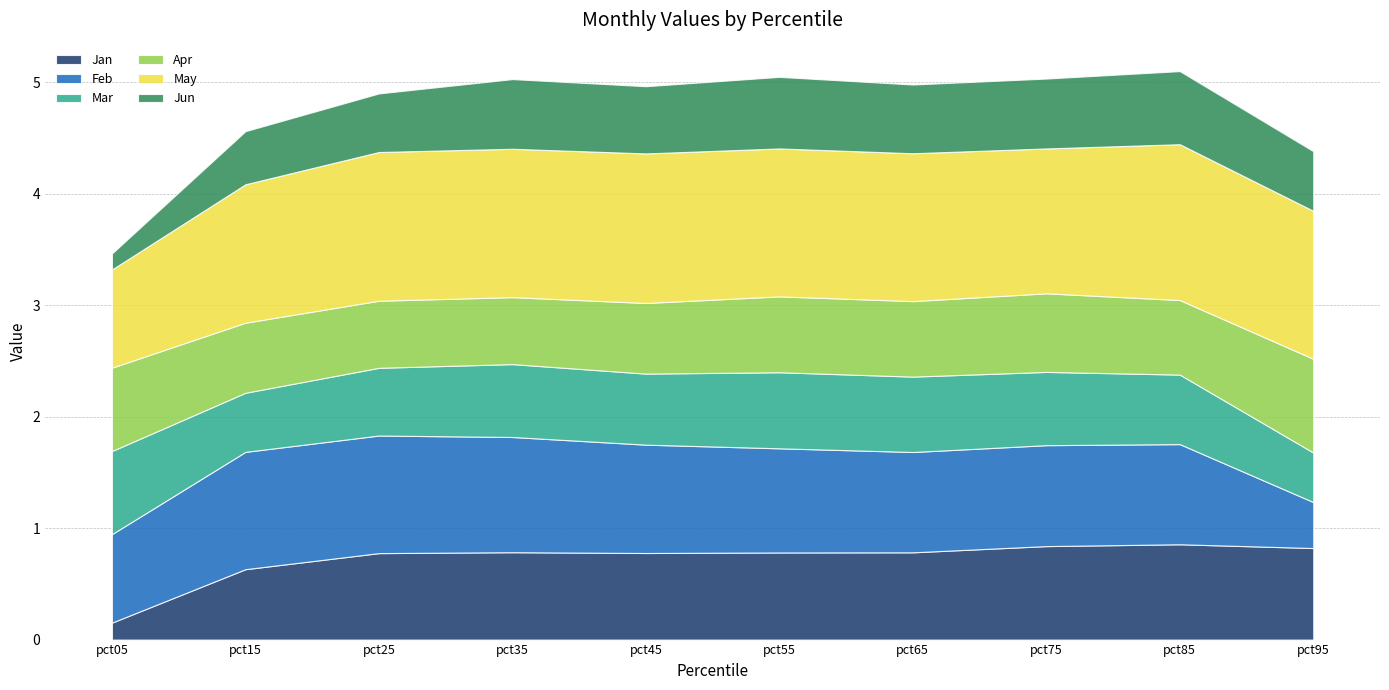

At which label is Jun closest to 0?

pct05